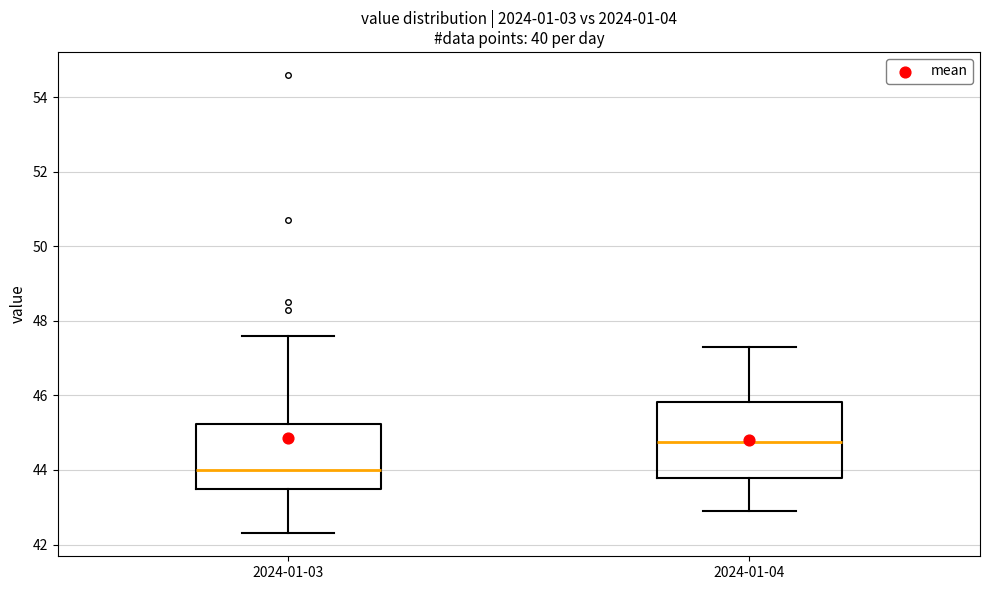

Which box's median line is the lowest?

2024-01-03